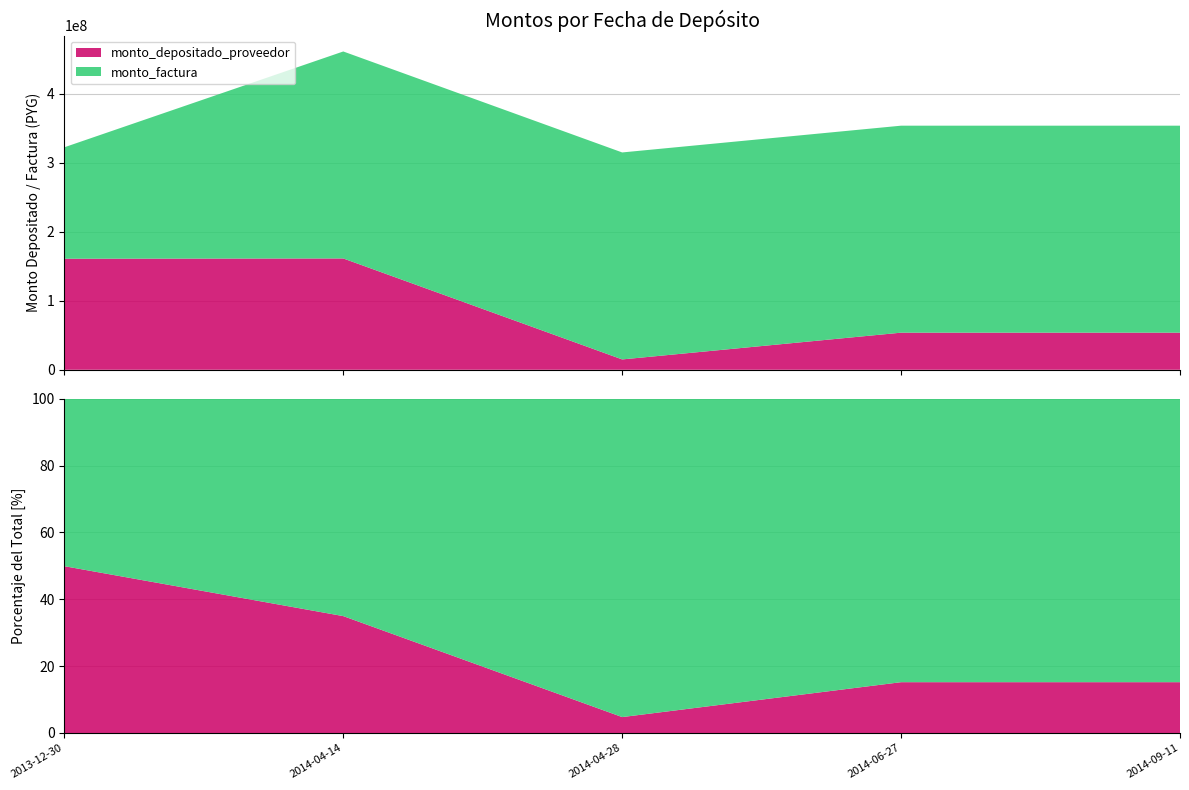

Reading right to left, transcribe all the data shown in this chart.

monto_depositado_proveedor: 53757997	53757997	14990873	161273991	160878353
monto_factura: 299864500	299864500	299864500	299864500	161465500